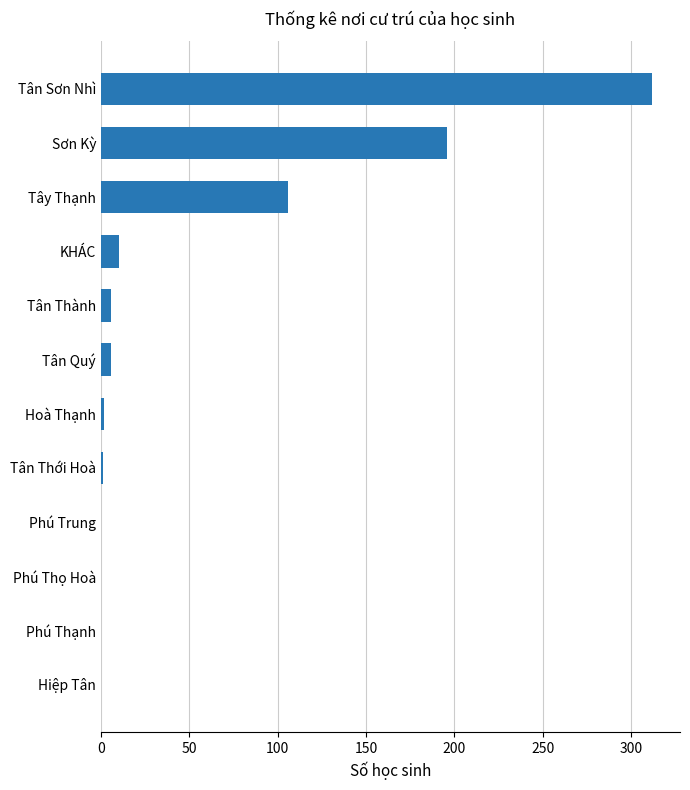

Does the chart contain stacked bars?

No